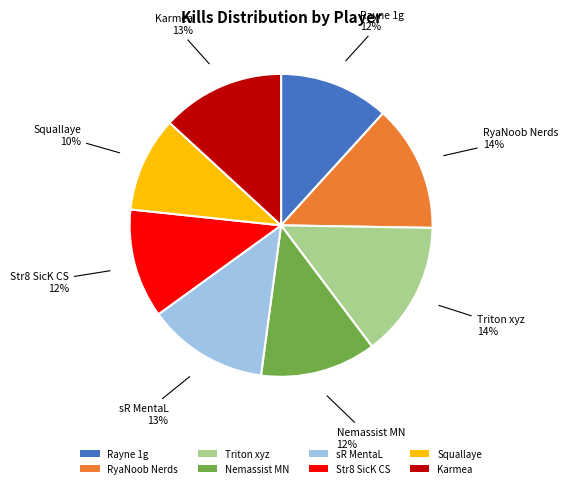

How many slices are in this pie chart?

8